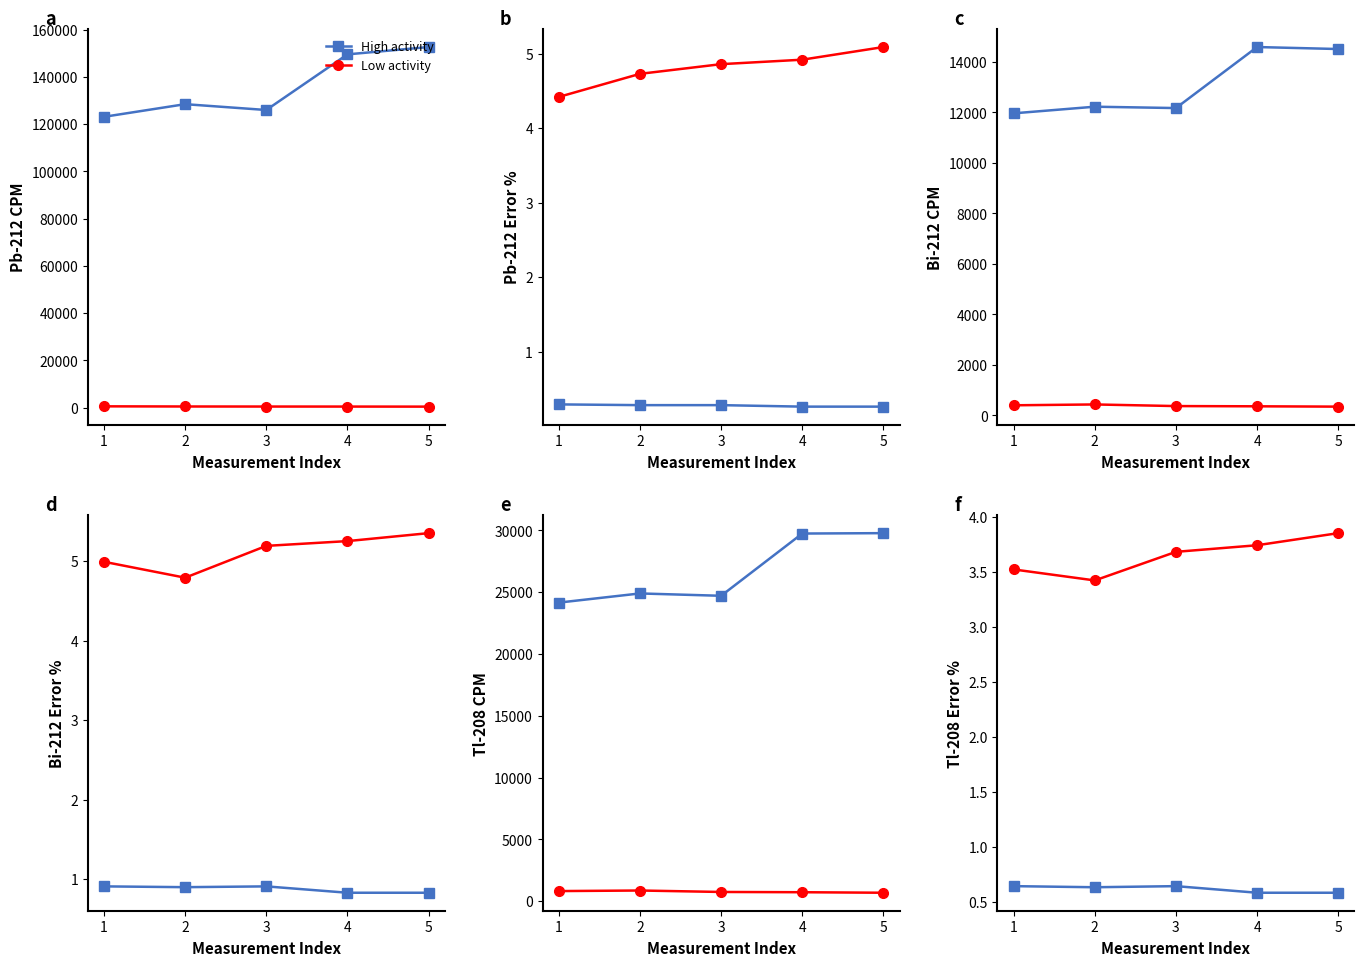

What is the value of the High activity point at the 3rd from the left?

0.6